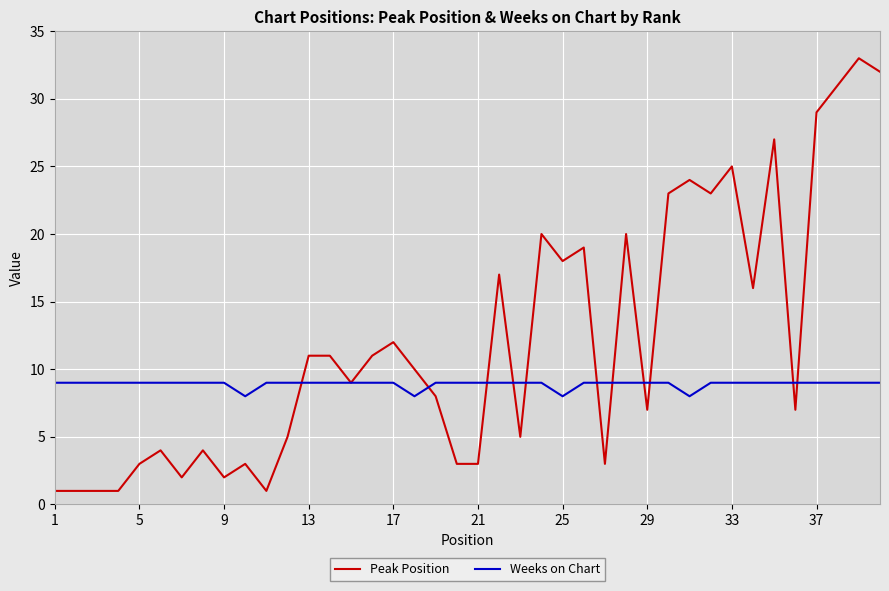

Which series has the widest spread of values?

Peak Position